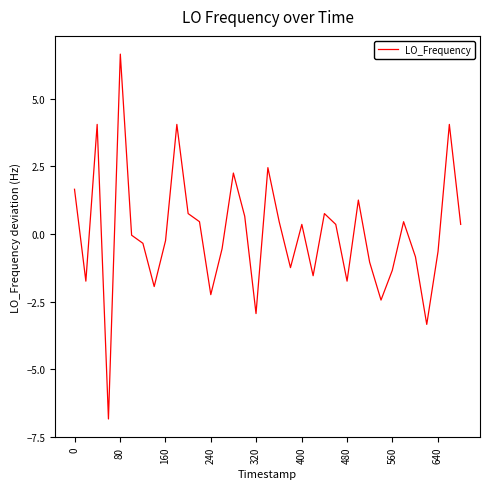

What is the greatest value displayed?

6.7